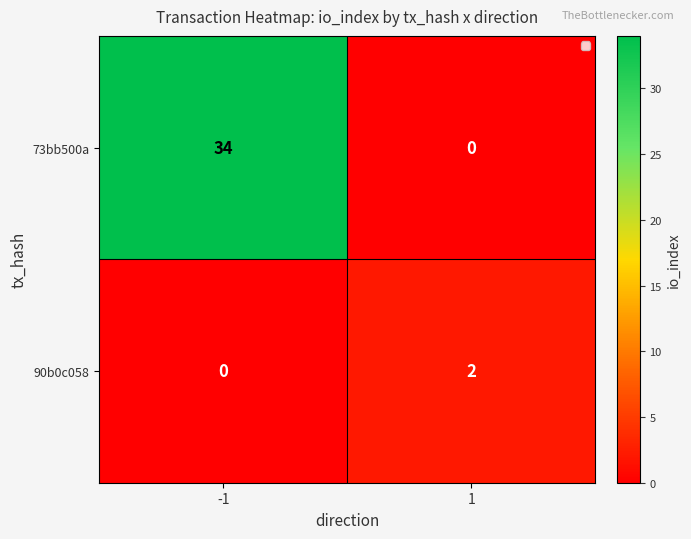

True or false: 90b0c058 has a value of 4 at 1.

False